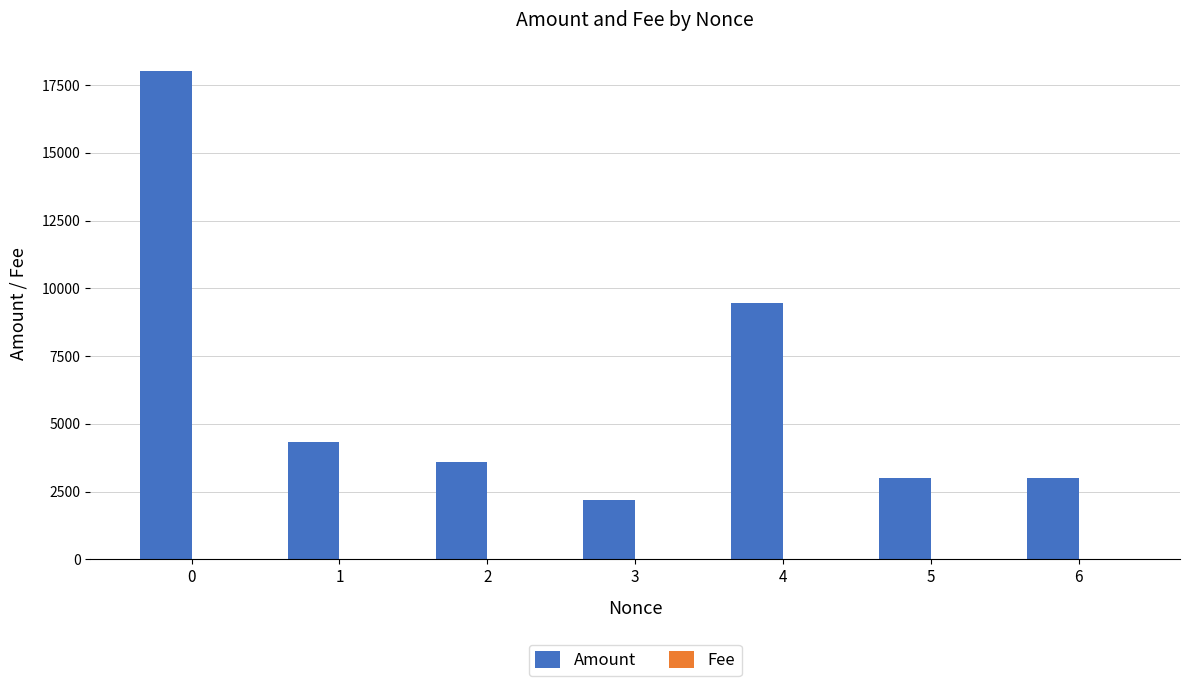

What is the sum of the Amount values at 0 and 1?

22339.9